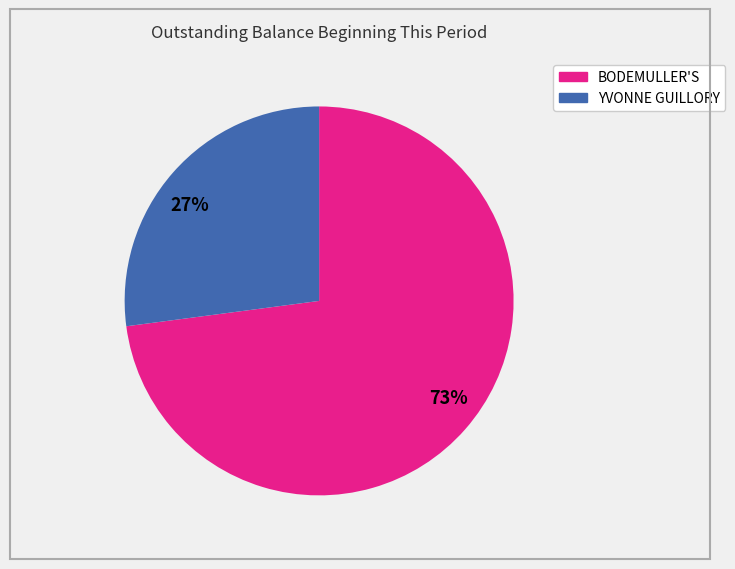

Which category has the smallest portion of the pie?

27%